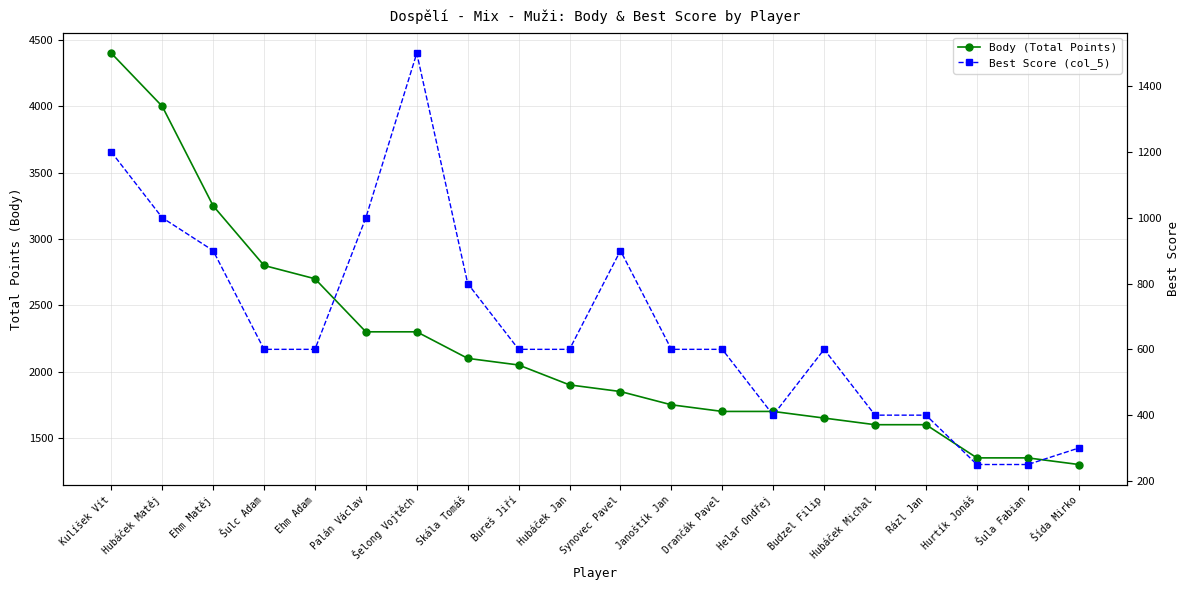

What is the sum of the Body (Total Points) values at Synovec Pavel and Šula Fabian?

3200